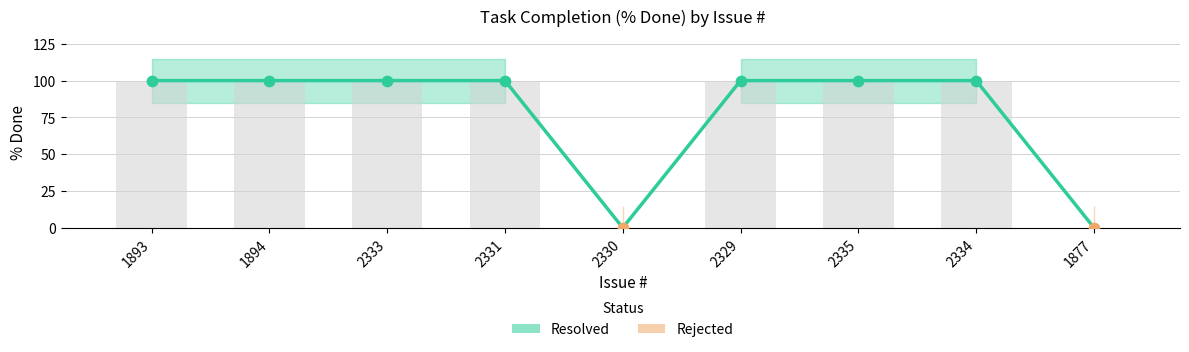

Between 1877 and 2331, which is larger?

2331